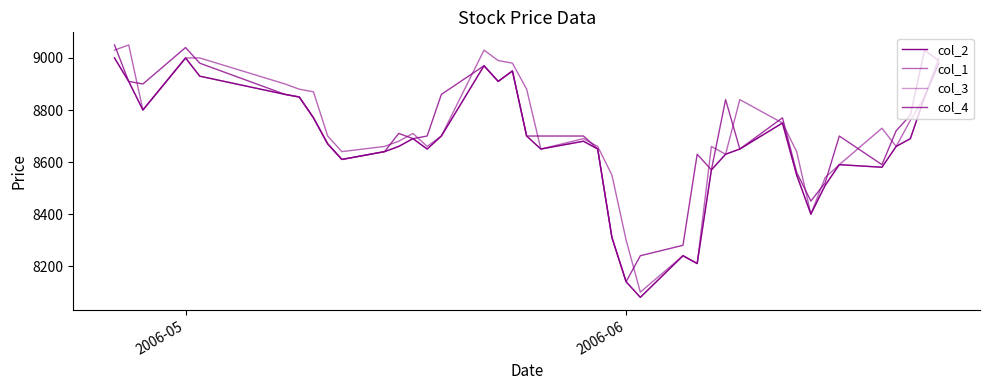

Does the chart have visible grid lines?

No